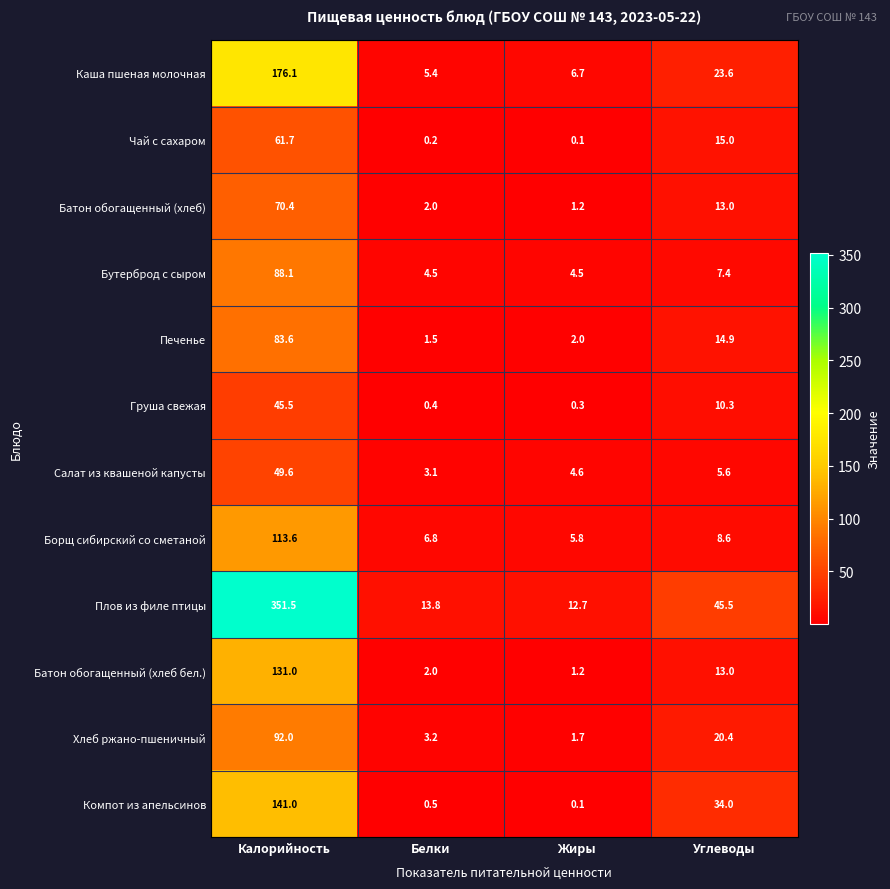

What is the difference between the highest and lowest values at Жиры?

12.6